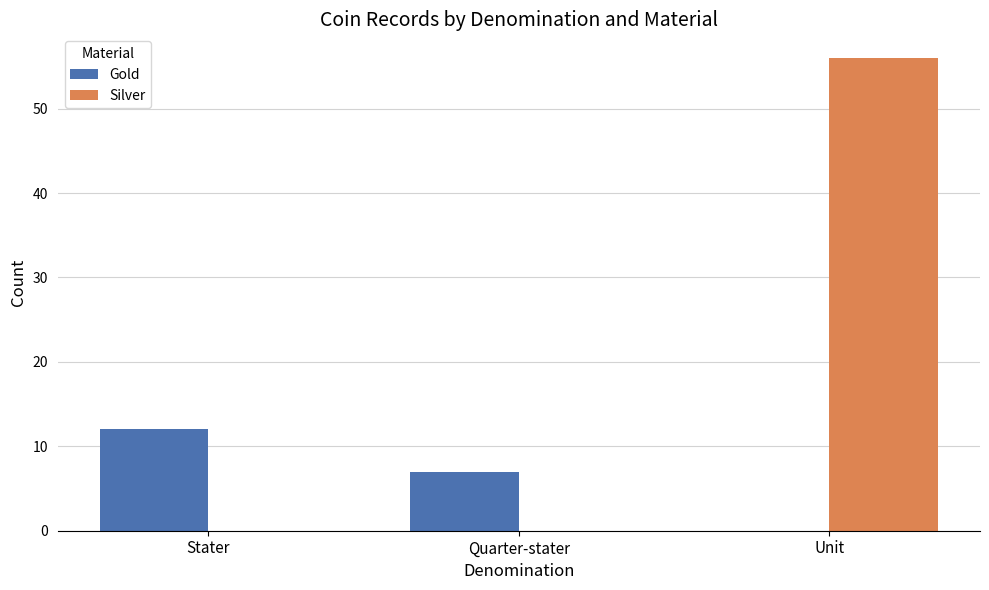

Reading left to right, list all the values displayed in this chart.

Gold: 12	7	0
Silver: 0	0	56